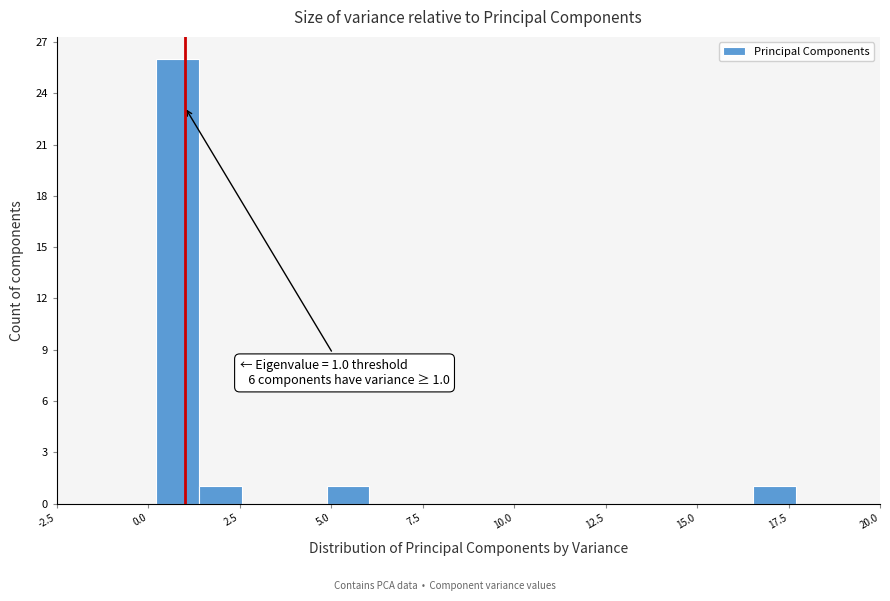

Read against the x-axis, roughly where is the centre of the tallest bar?

1.0